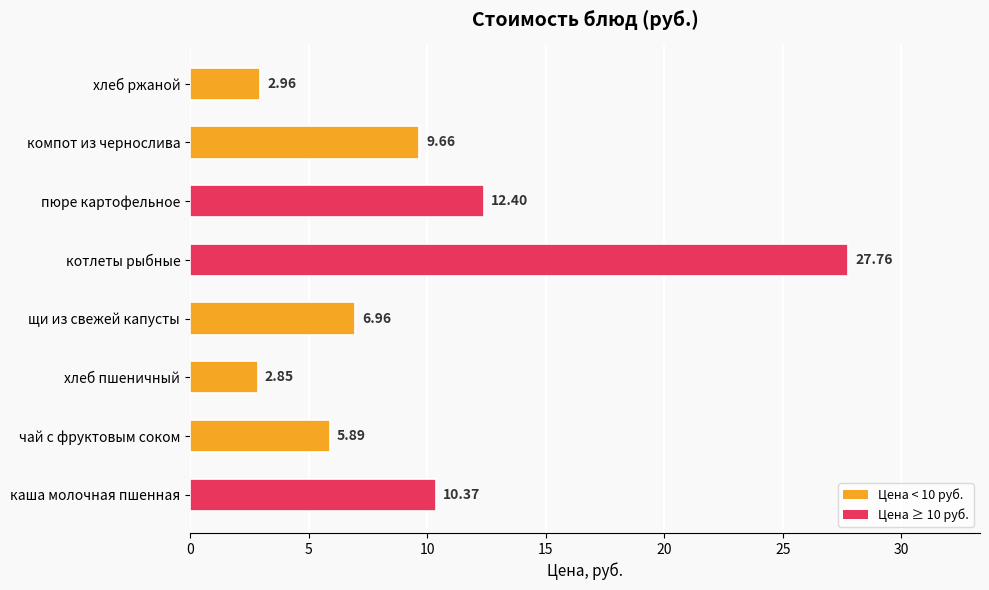

Where is the data nearest to the value 15?

пюре картофельное